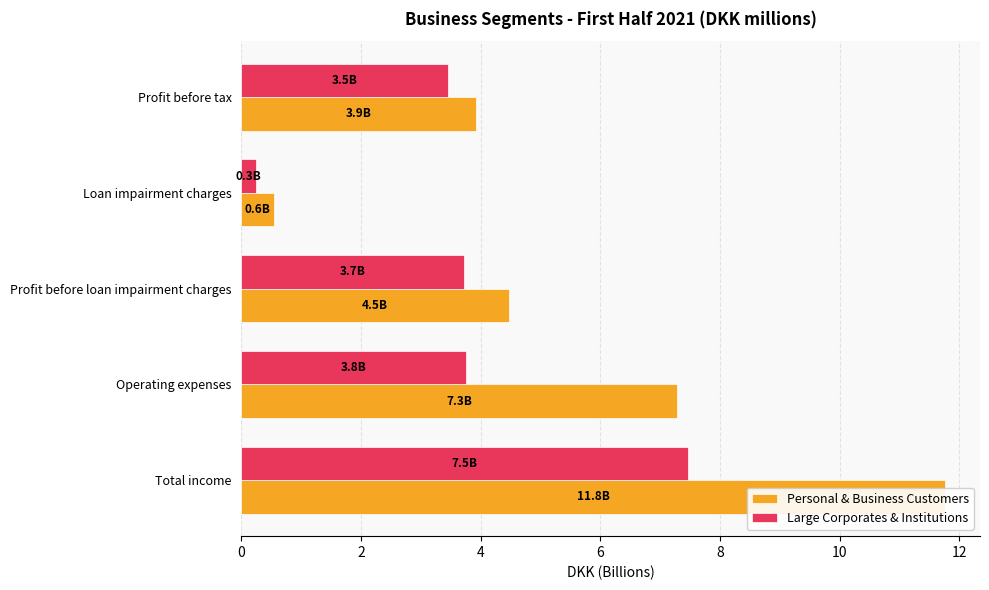

Is the value of Large Corporates & Institutions at 0 greater than the value of Personal & Business Customers at 2?

Yes